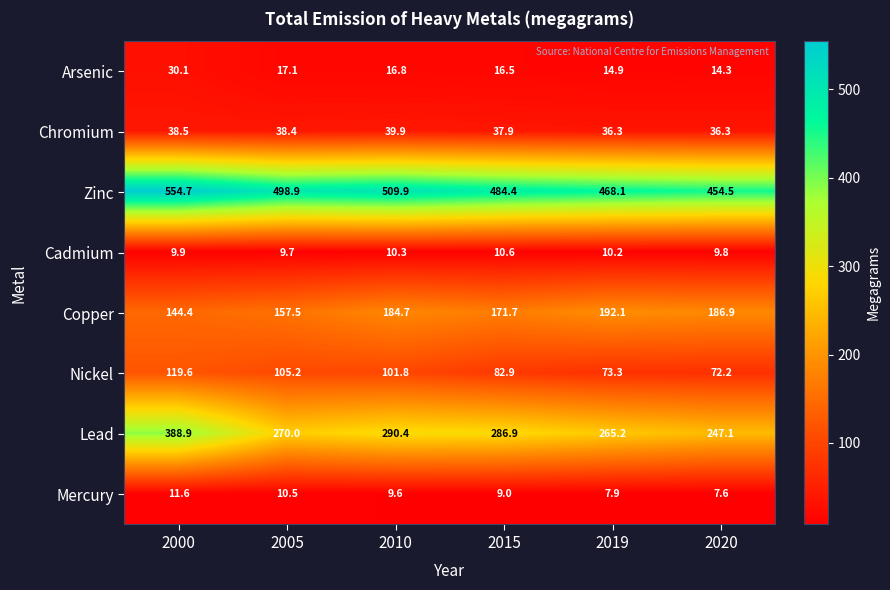

How many data points in Chromium are above 38?

3